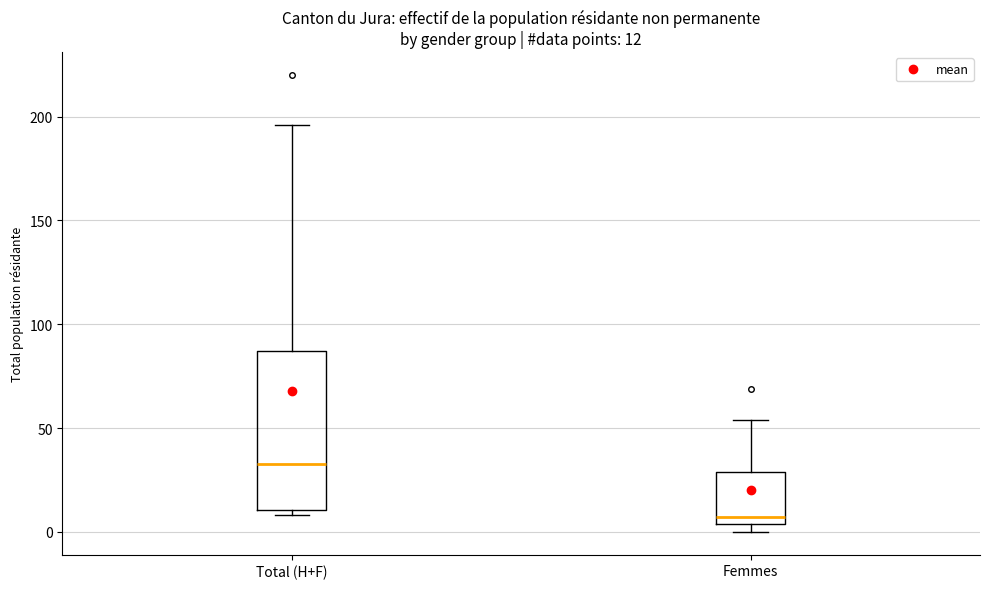

Which box has the highest median line?

Total (H+F)